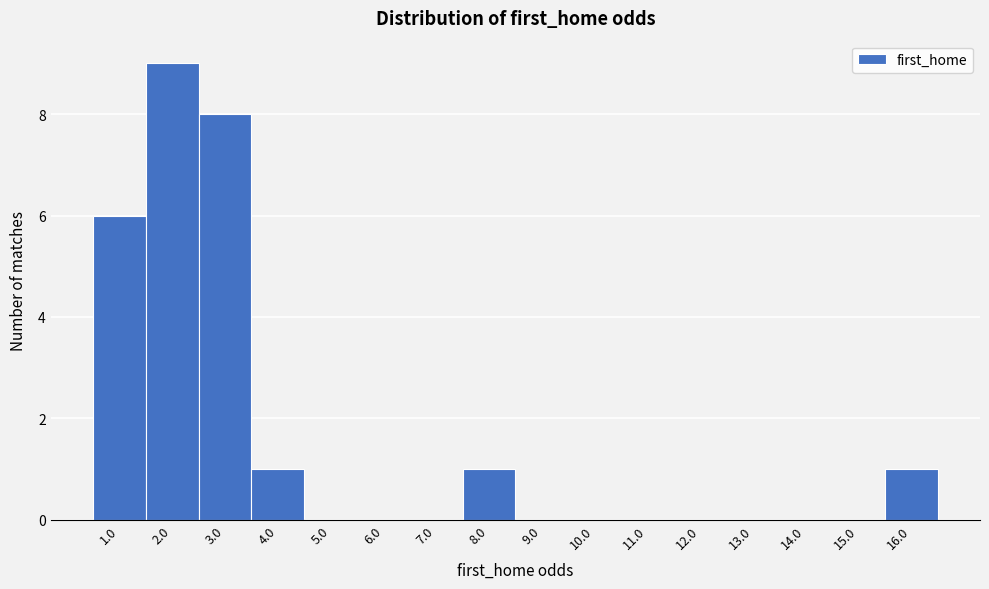

Reading left to right, list all the values displayed in this chart.

1.0=6	2.0=9	3.0=8	4.0=1	5.0=0	6.0=0	7.0=0	8.0=1	9.0=0	10.0=0	11.0=0	12.0=0	13.0=0	14.0=0	15.0=0	16.0=1